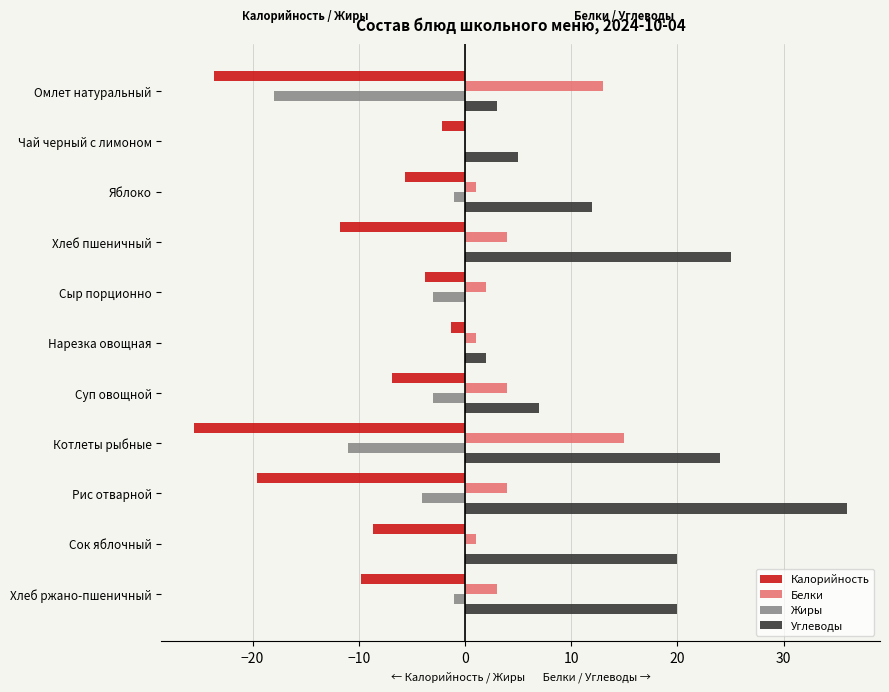

At which label is Калорийность closest to -13?

Хлеб пшеничный